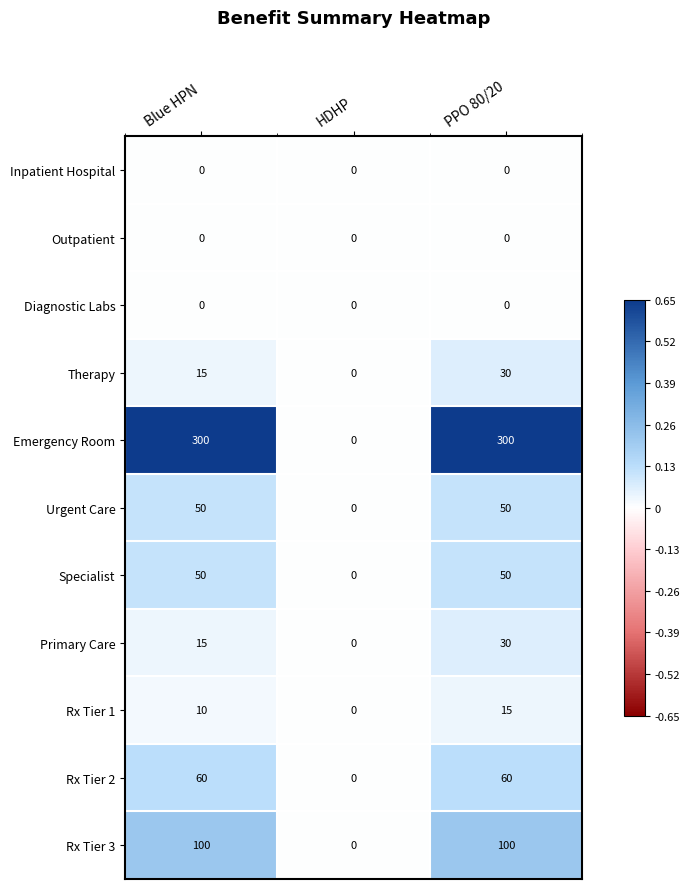

Is it true that Rx Tier 2 equals 0 at HDHP?

True